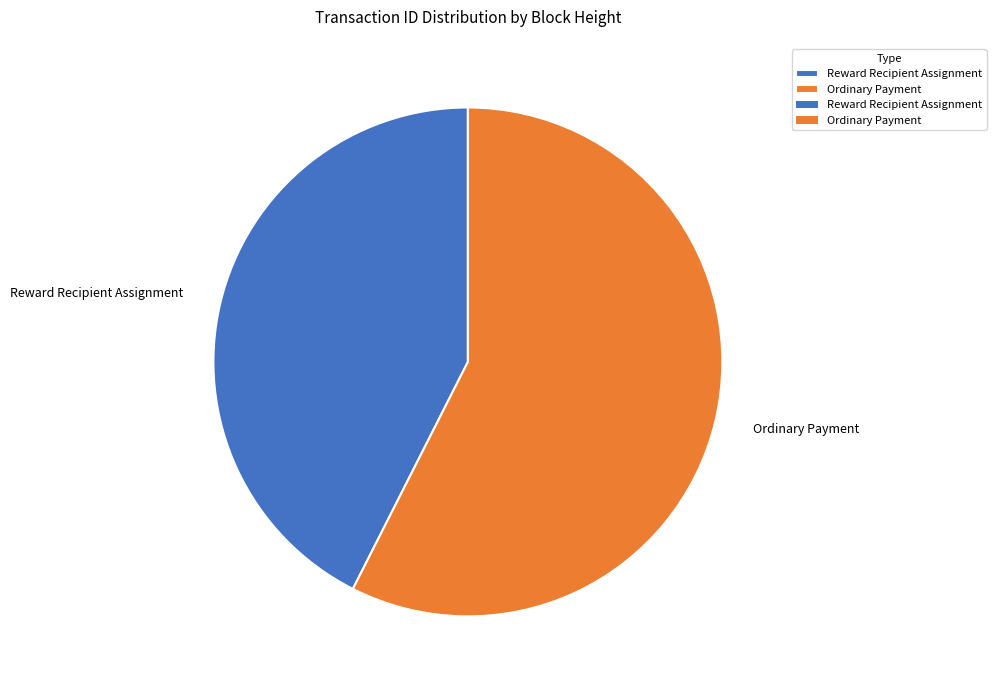

Which category has the biggest portion of the pie?

Ordinary Payment